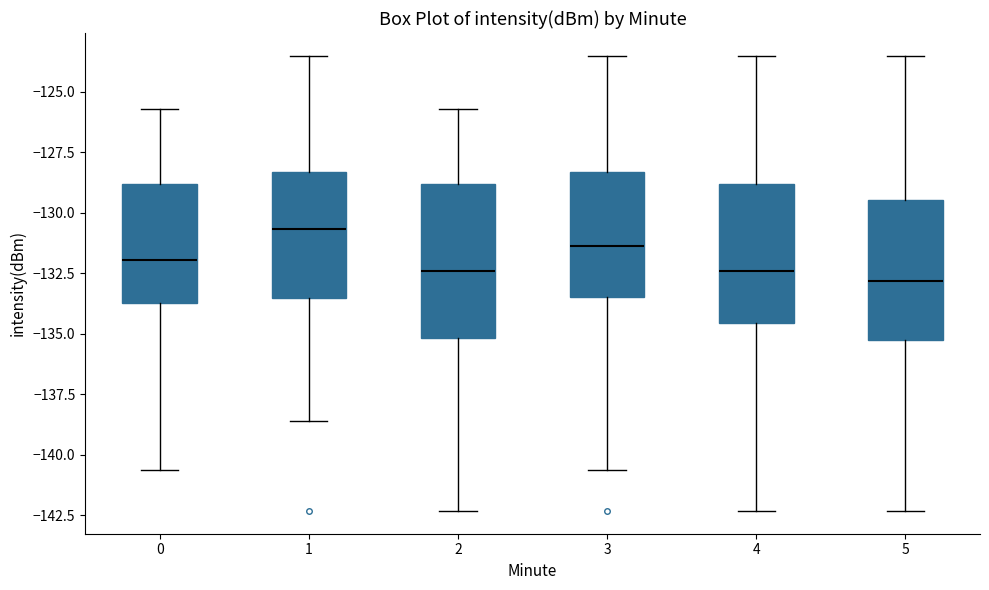

Reading left to right, transcribe this box plot: for each box, give where its median line is, the range the box spans, and where its two whiskers end, as read against the y-axis. The values are not printed on the chart, so give them approximately, as read against the axis.

0: median -132.0, box -133.5 to -129.0, whiskers -140.5 to -125.5
1: median -130.5, box -133.5 to -128.5, whiskers -138.5 to -123.5
2: median -132.5, box -135.0 to -129.0, whiskers -142.5 to -125.5
3: median -131.5, box -133.5 to -128.5, whiskers -140.5 to -123.5
4: median -132.5, box -134.5 to -129.0, whiskers -142.5 to -123.5
5: median -133.0, box -135.5 to -129.5, whiskers -142.5 to -123.5